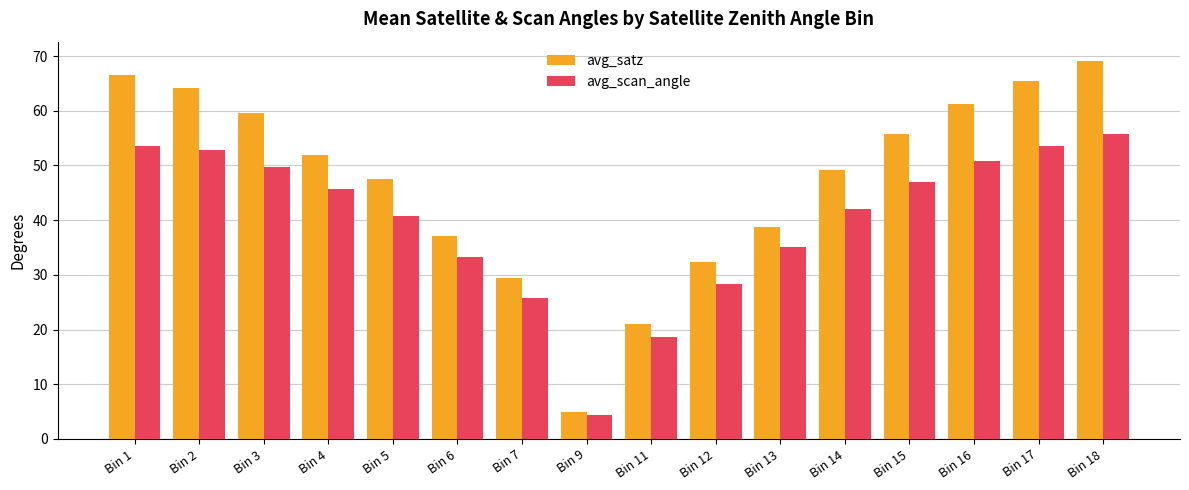

At which category is the sum across all series the highest?

Bin 18